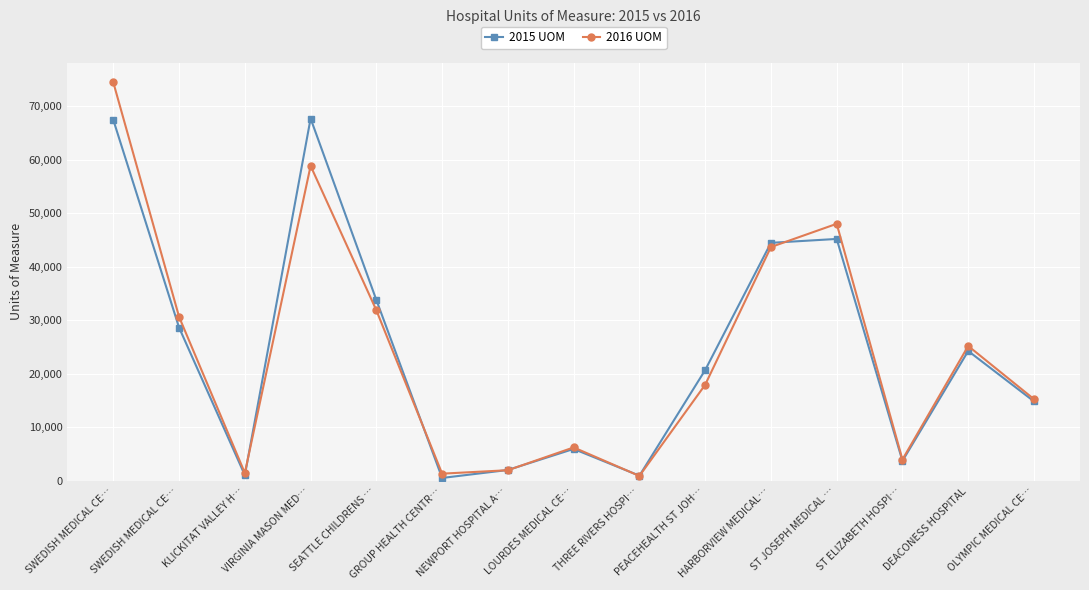

How many values in the 2016 UOM series are below 17962?

7